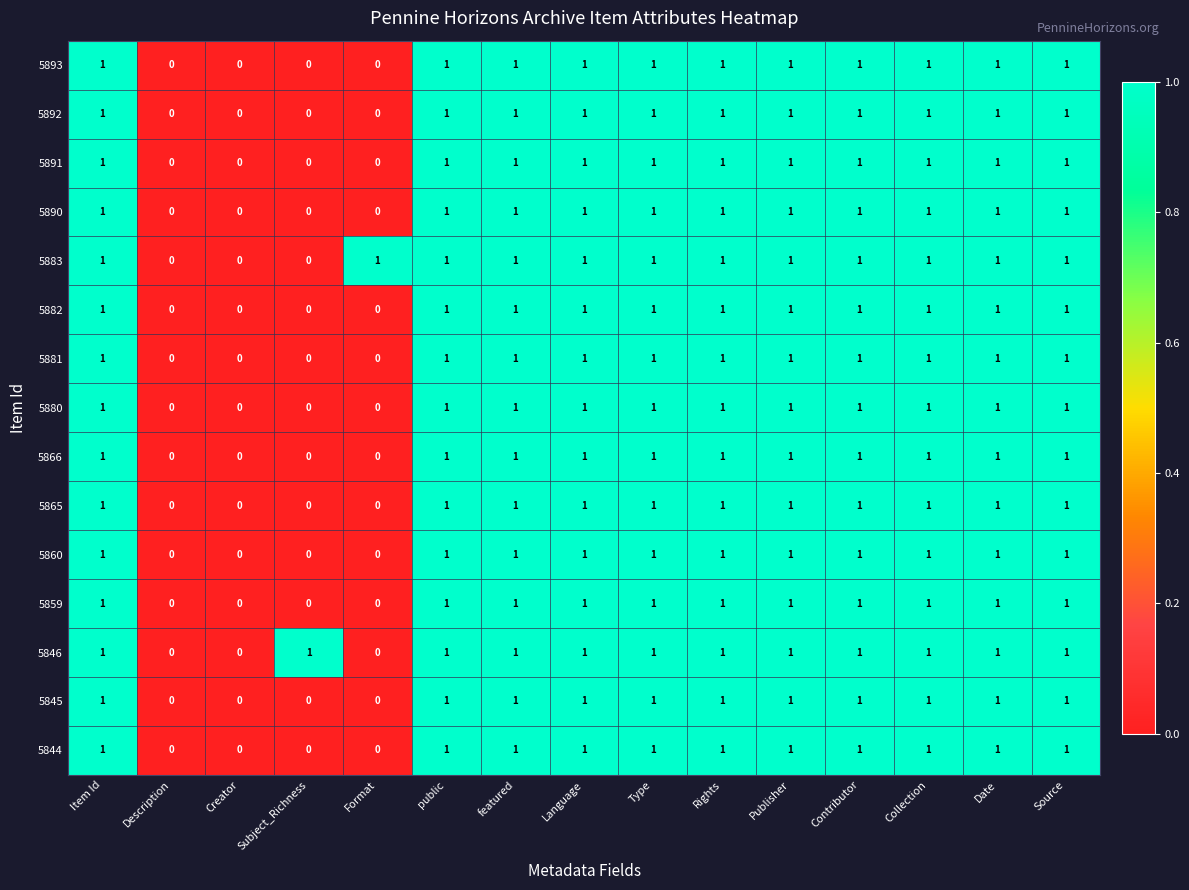

What is the sum of all 5859 values?

11